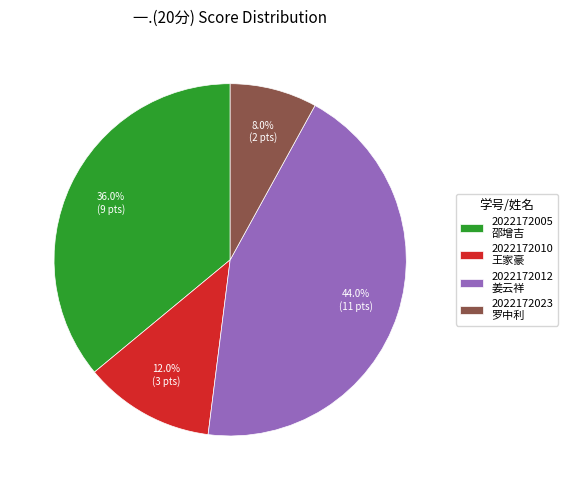

Which category has the smallest portion of the pie?

2022172023 罗中利